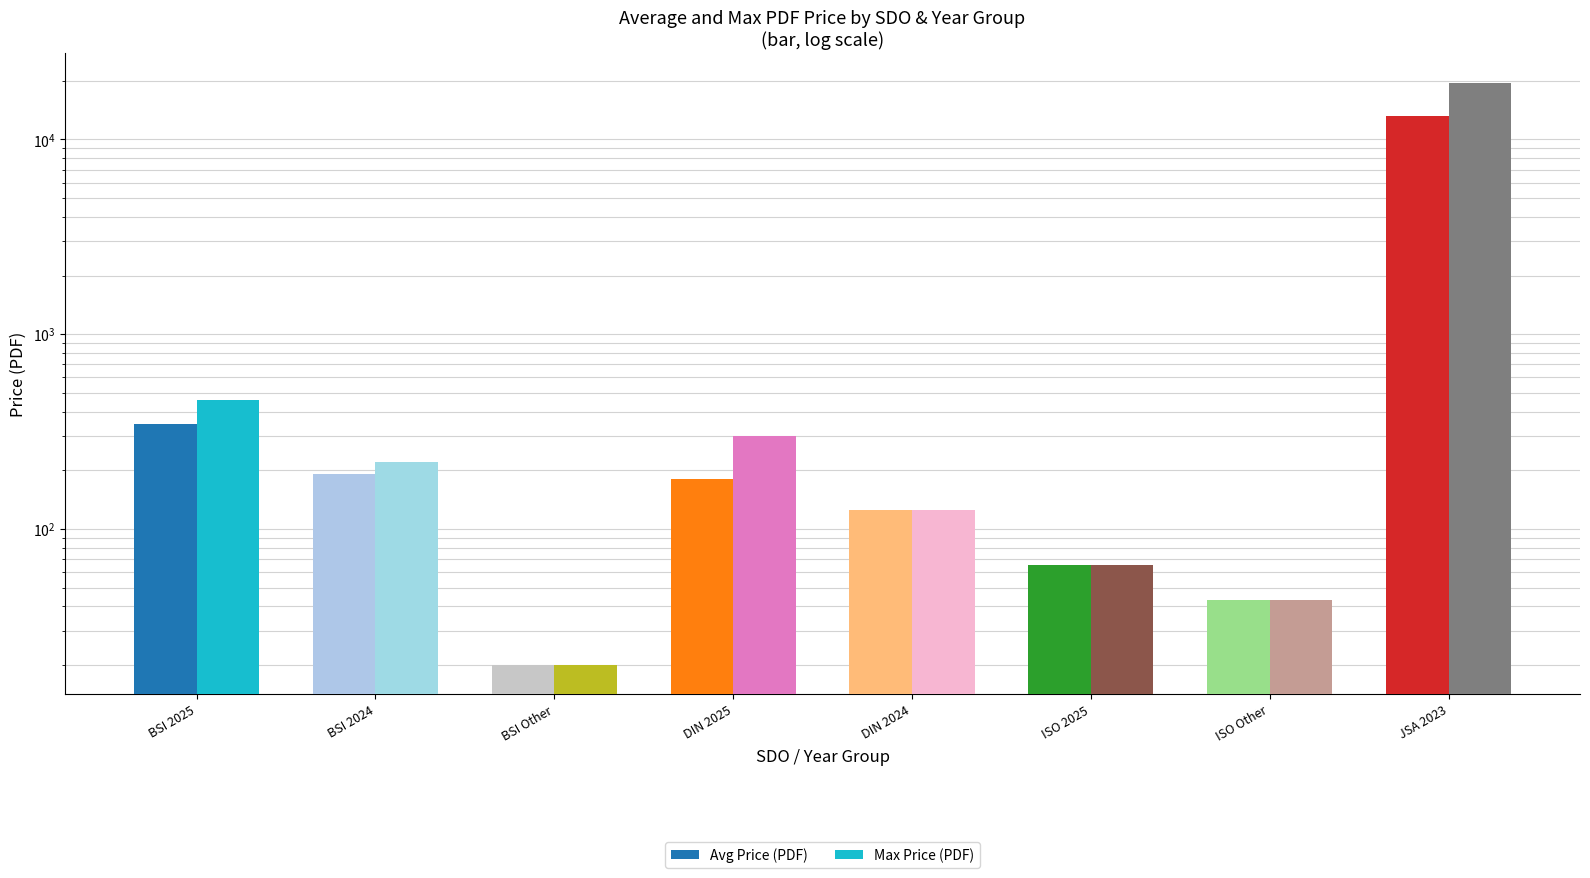

Read the Max Price (PDF) value at DIN 2024.

125.9